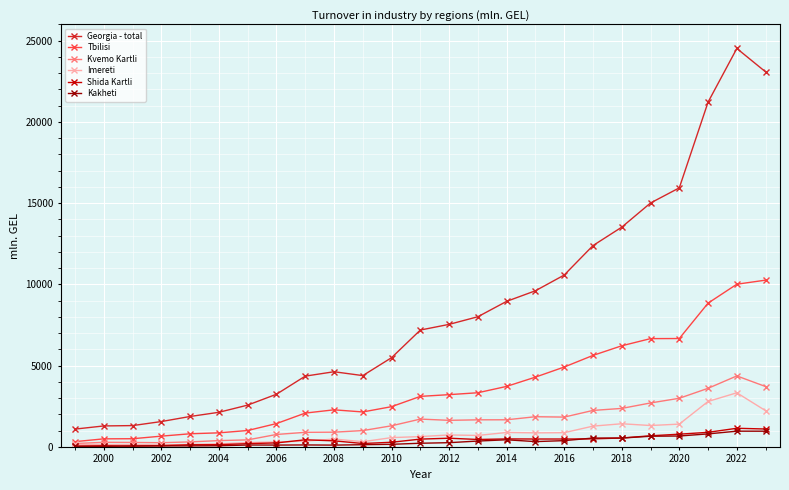

True or false: Imereti and Georgia - total intersect in this chart.

False